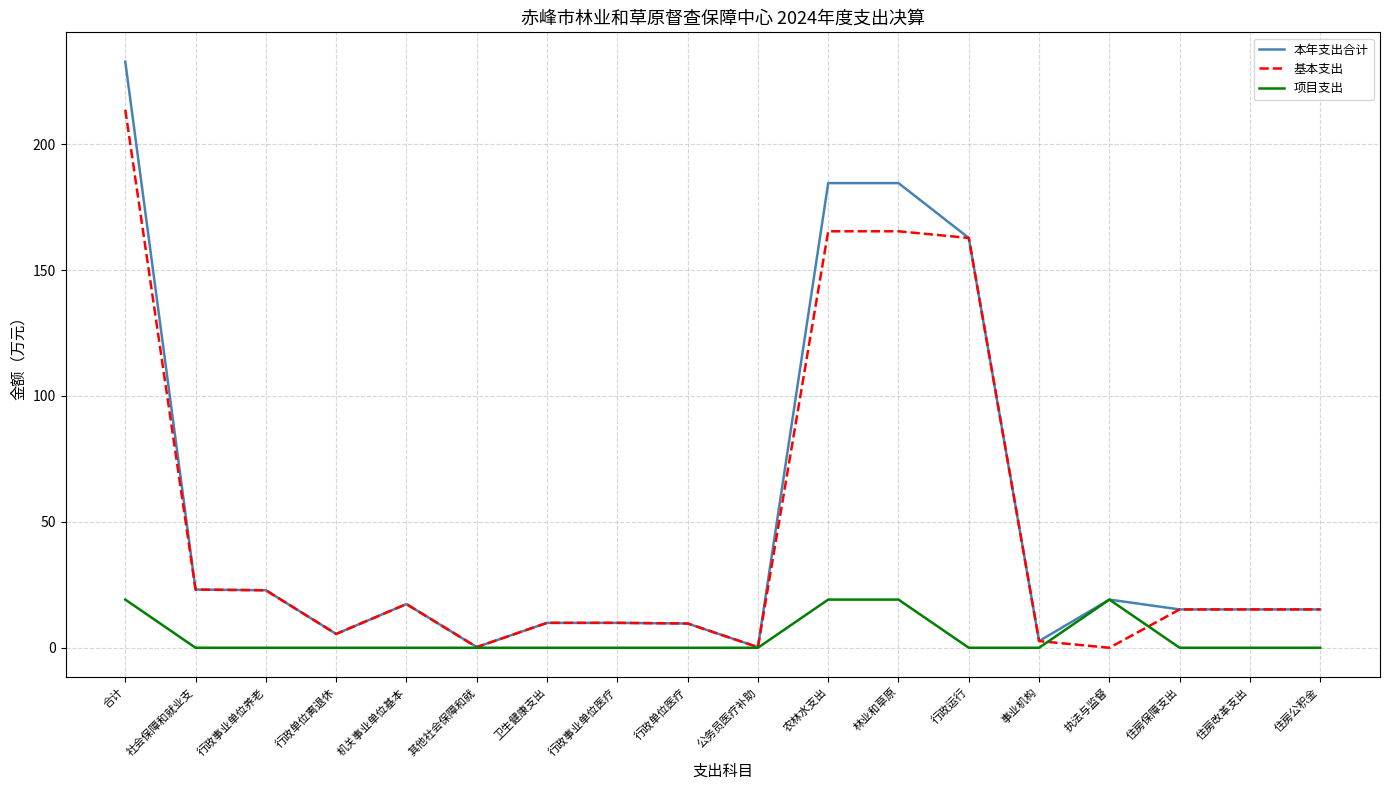

What are all the series names shown in the legend?

本年支出合计, 基本支出, 项目支出